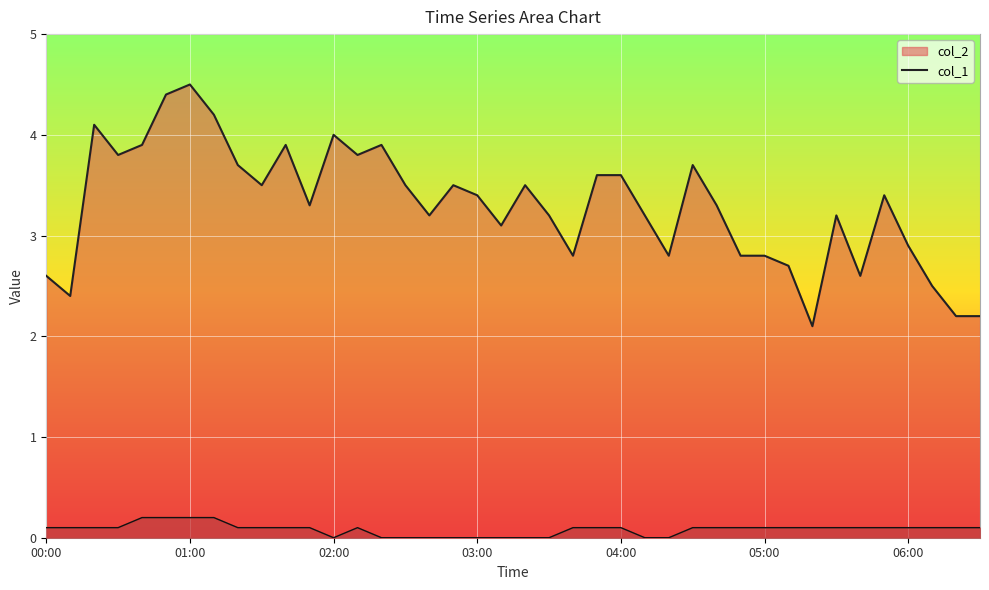

True or false: col_2 has more than 0 interior local peaks.

True